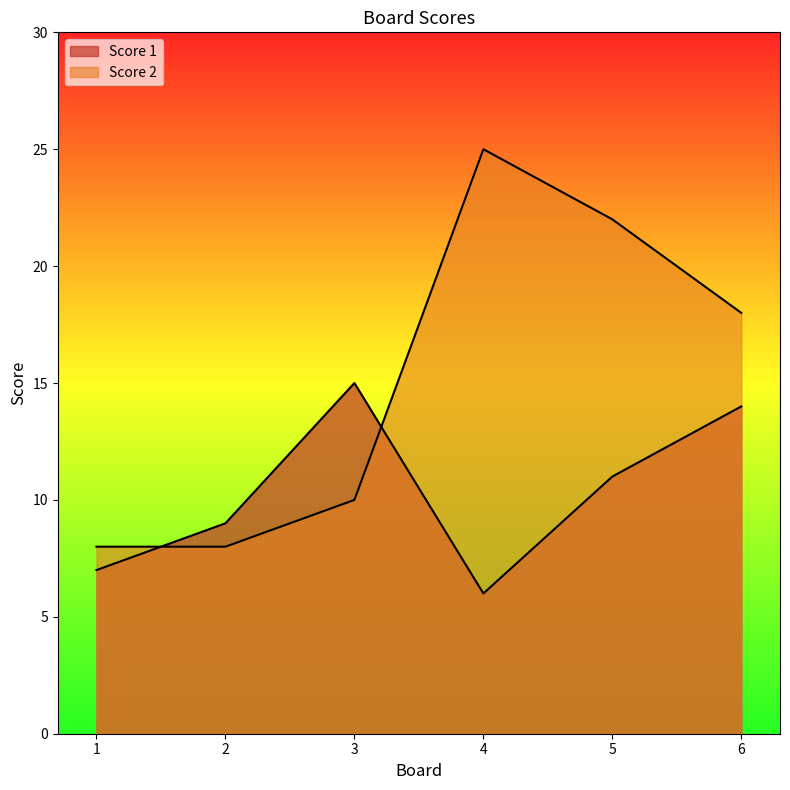

True or false: Score 2 has a value of 4 at 2.

False